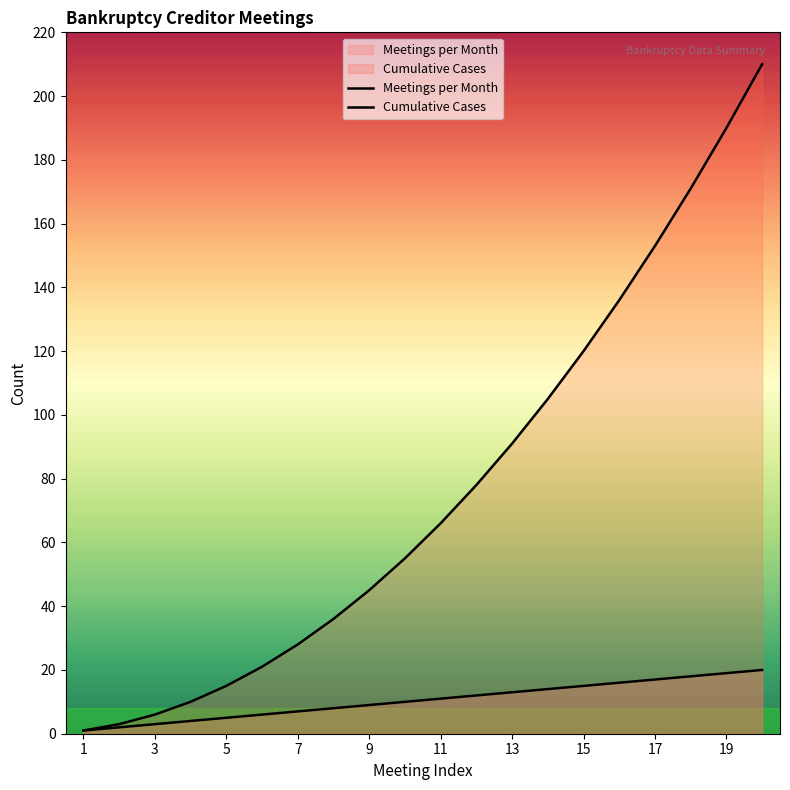

At which category is the sum across all series the highest?

20